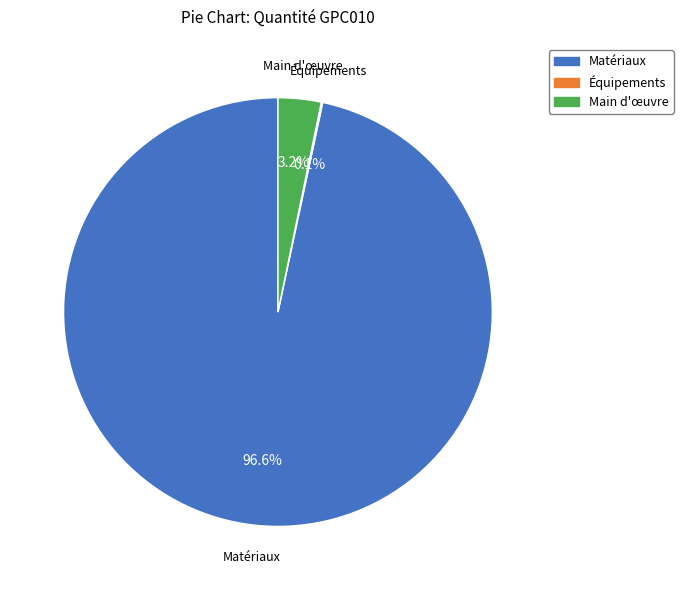

Is there a majority slice in this chart?

Yes